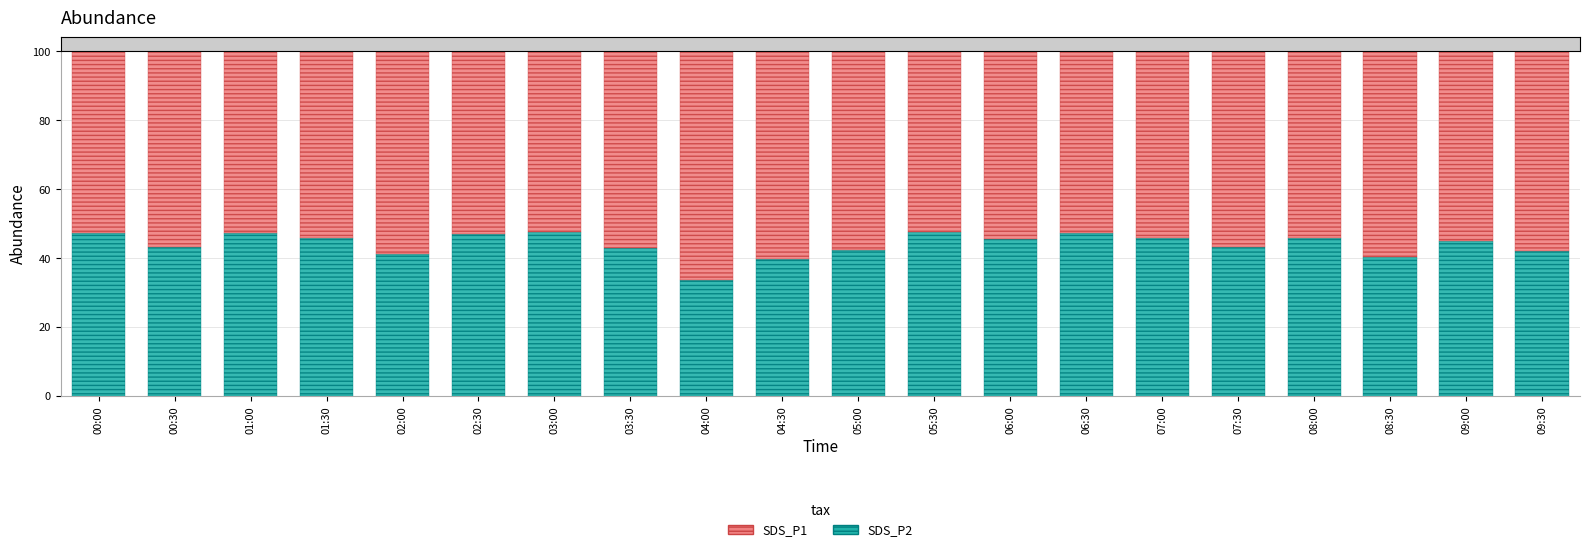

What is the total value across all series at 08:30?

100.0